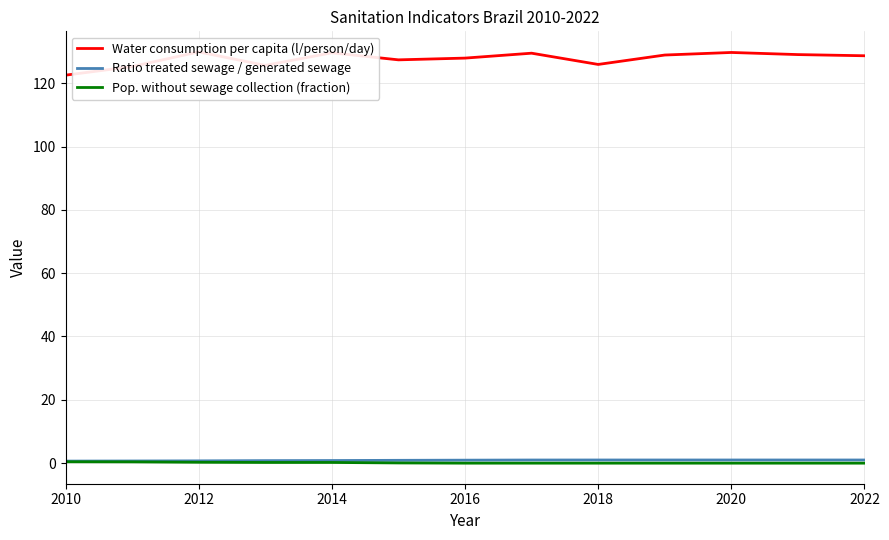

At how many categories does at least one series exceed 27?

13